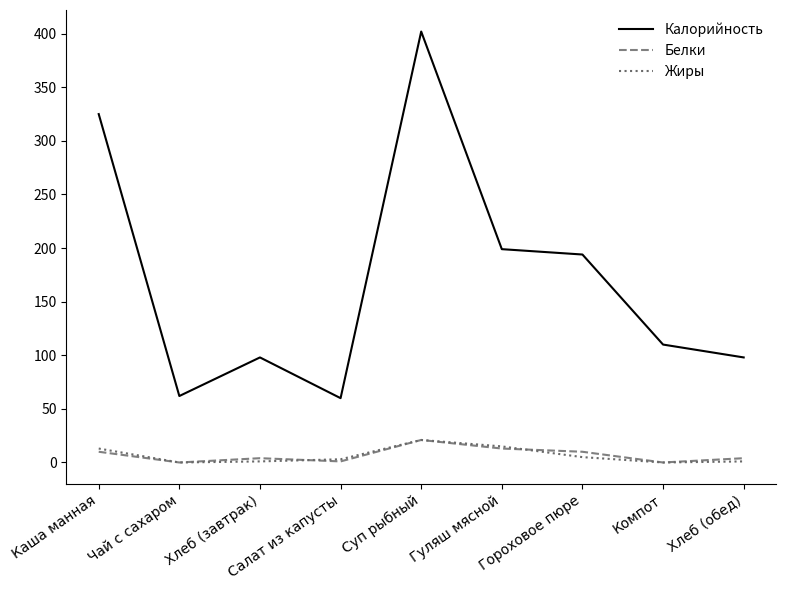

At which category is the sum across all series the highest?

Суп рыбный